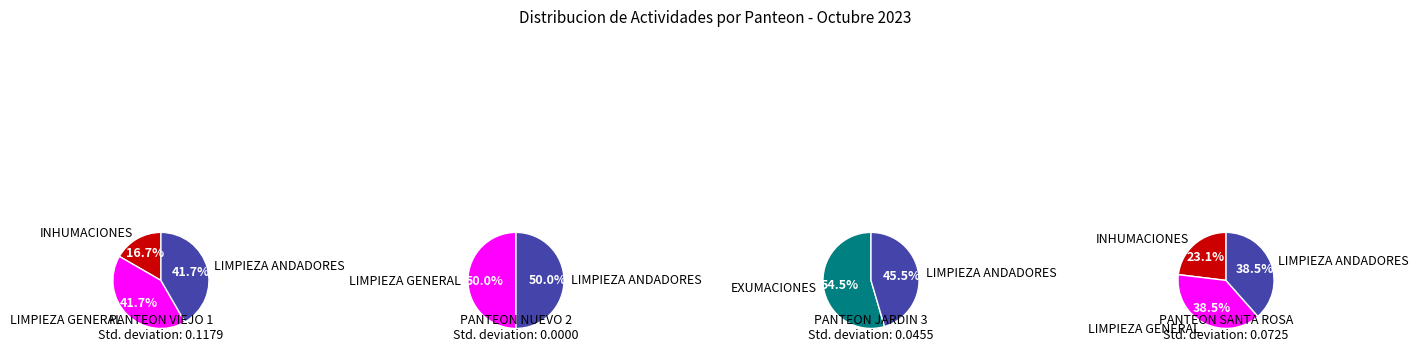

Rank the series by their average value, from lowest to highest.

PANTEON NUEVO 2, PANTEON JARDIN 3, PANTEON VIEJO 1, PANTEON SANTA ROSA